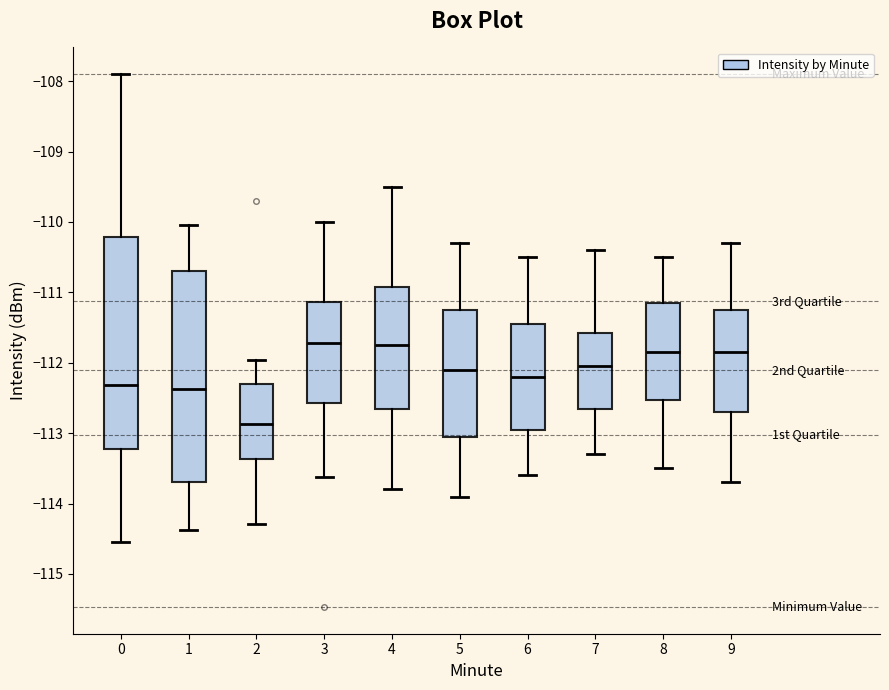

Which box has the lowest median line?

2